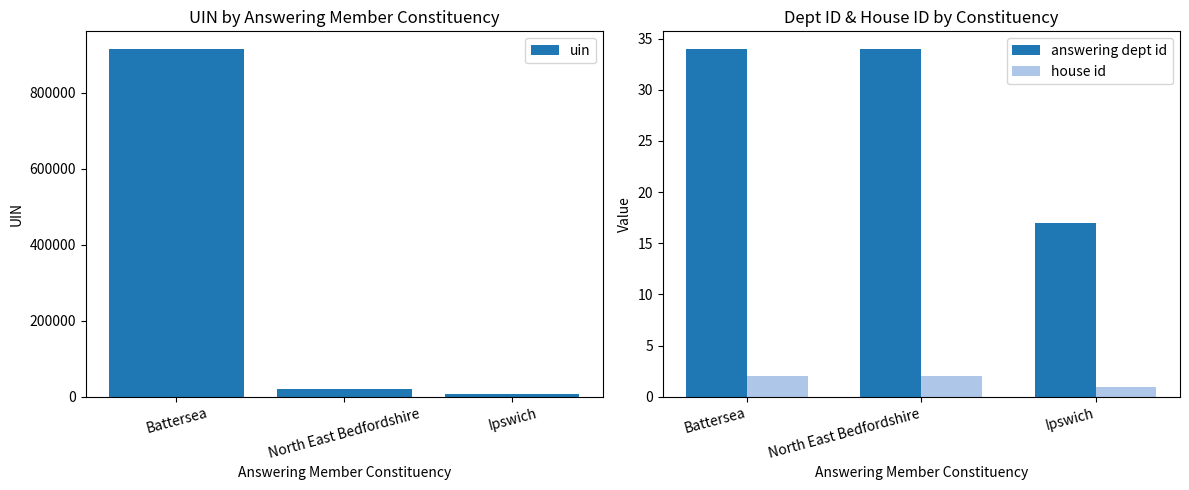

What is the value of the house id bar at the 2nd from the left?

2